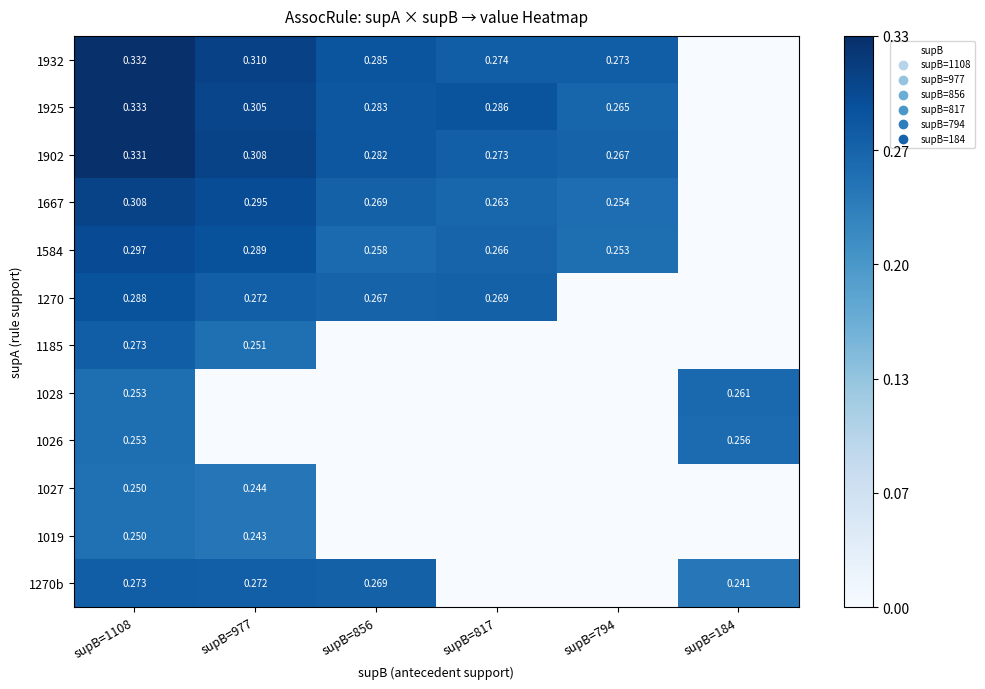

Is it true that 1925 equals 0.2 at supB=817?

False